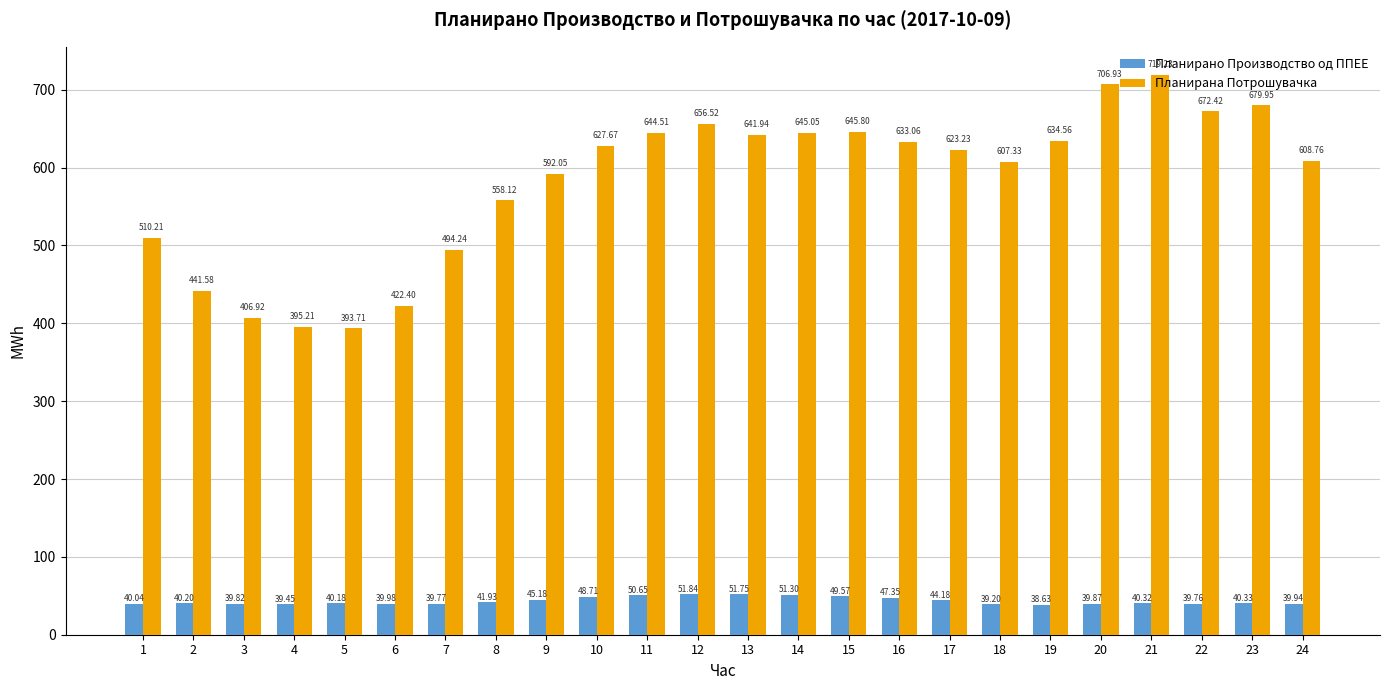

What is the maximum value shown in the chart?

719.2